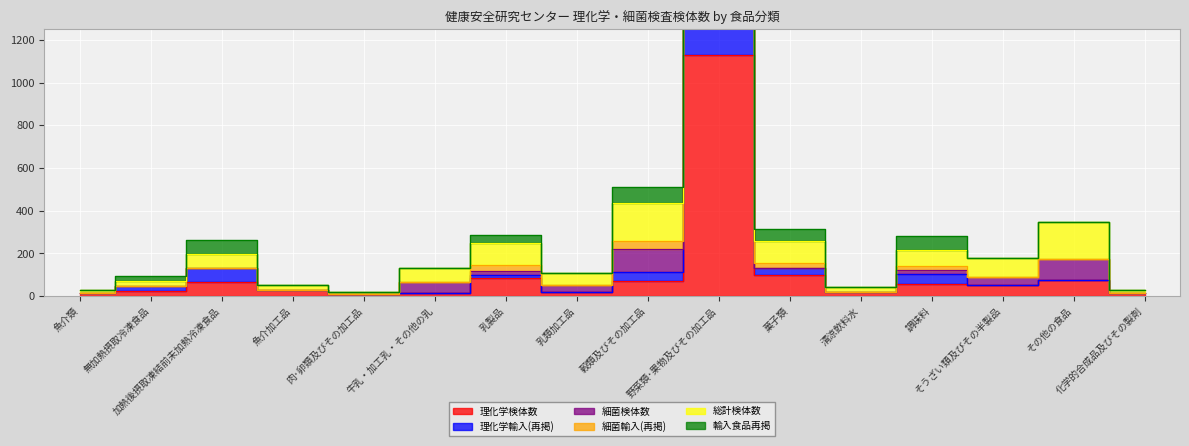

The 輸入食品再掲 series shows 2141 at 野菜類･果物及びその加工品. True or false?

True